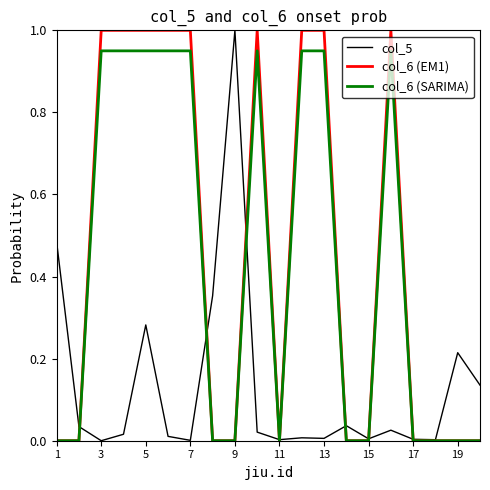

What is the maximum value shown in the chart?

1.0